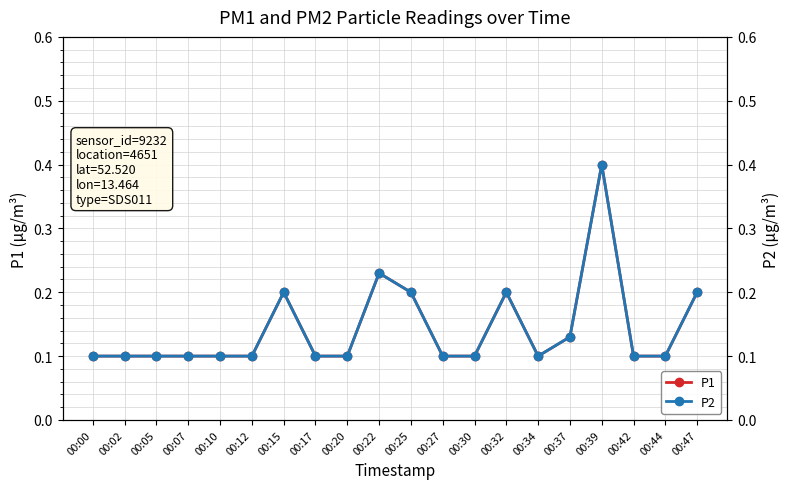

At which category is the sum across all series the highest?

00:39